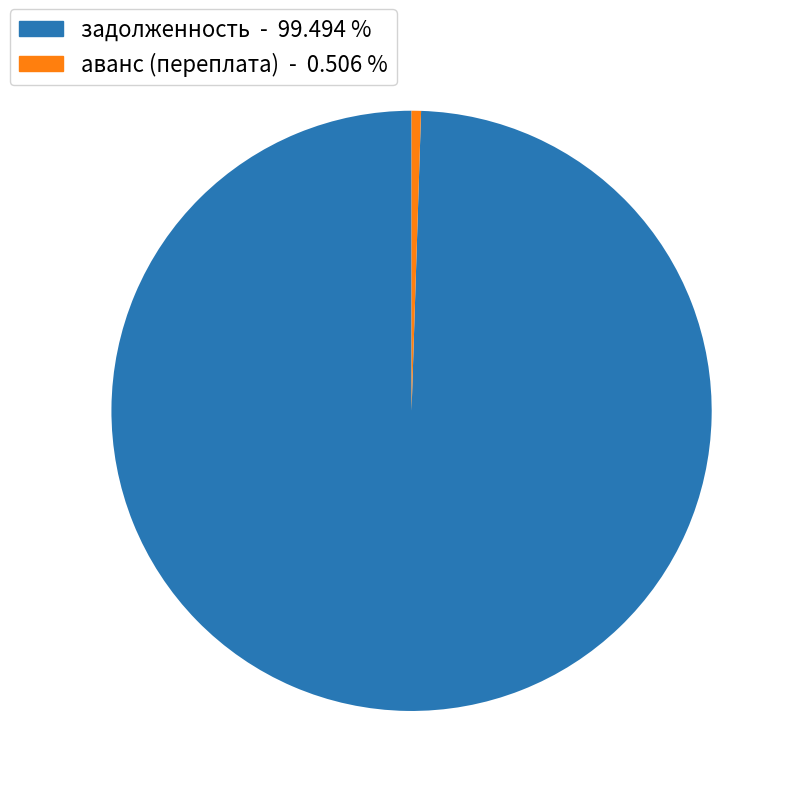

Count the number of slices in the pie.

2